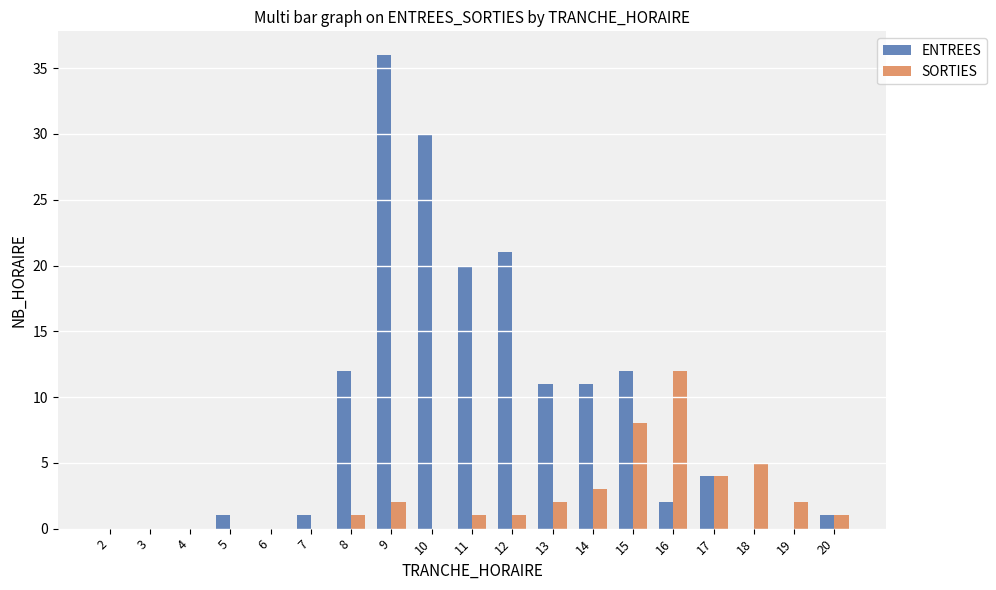

Which label corresponds to the largest value in the chart?

9